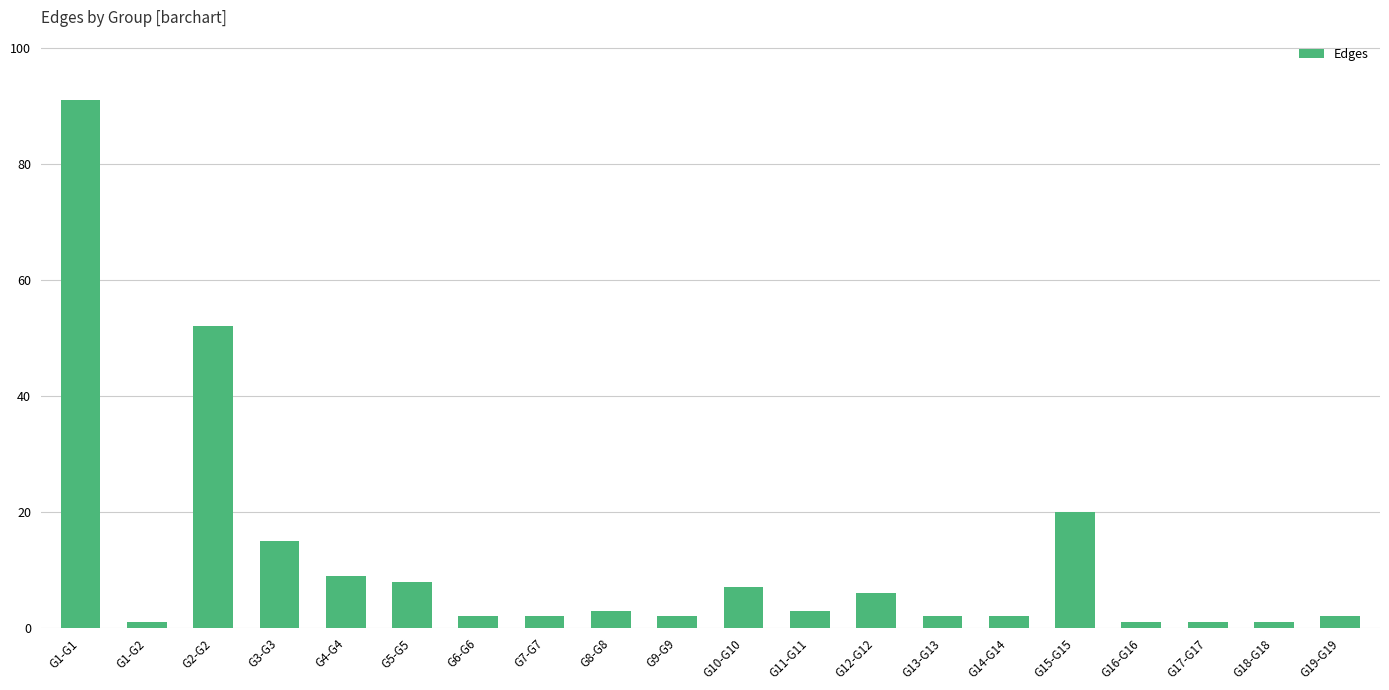

Are the bars horizontal?

No